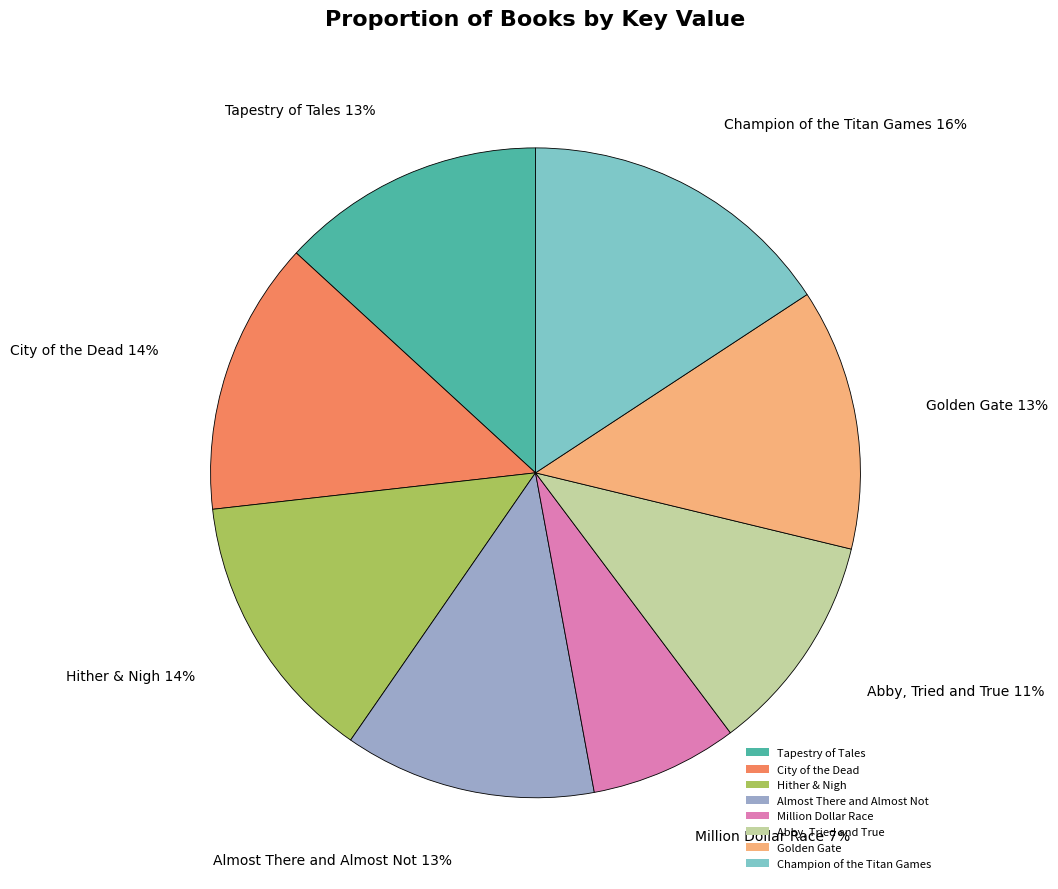

The Champion of the Titan Games slice represents 10% of the pie. True or false?

False